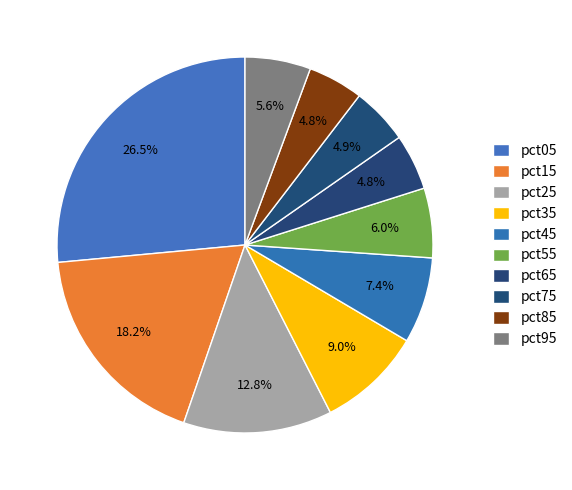

True or false: pct05 accounts for 19% of the total.

False